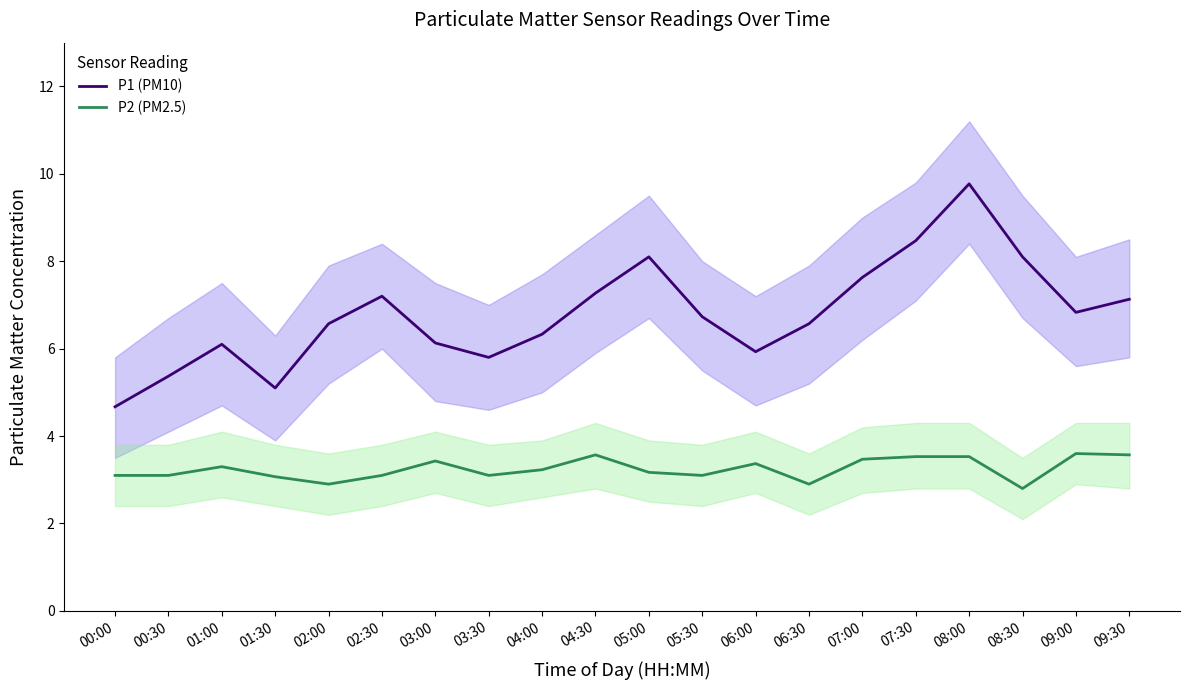

What is the average value of the P2 (PM2.5) series?

3.2